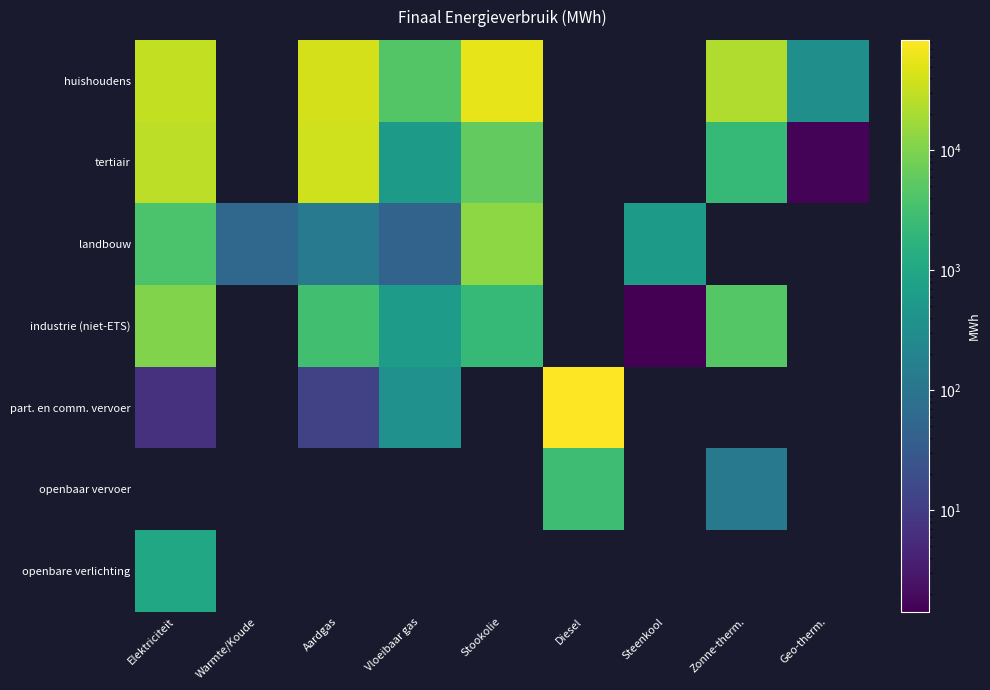

Between Vloeibaar gas and Stookolie, which series saw the biggest shift?

huishoudens